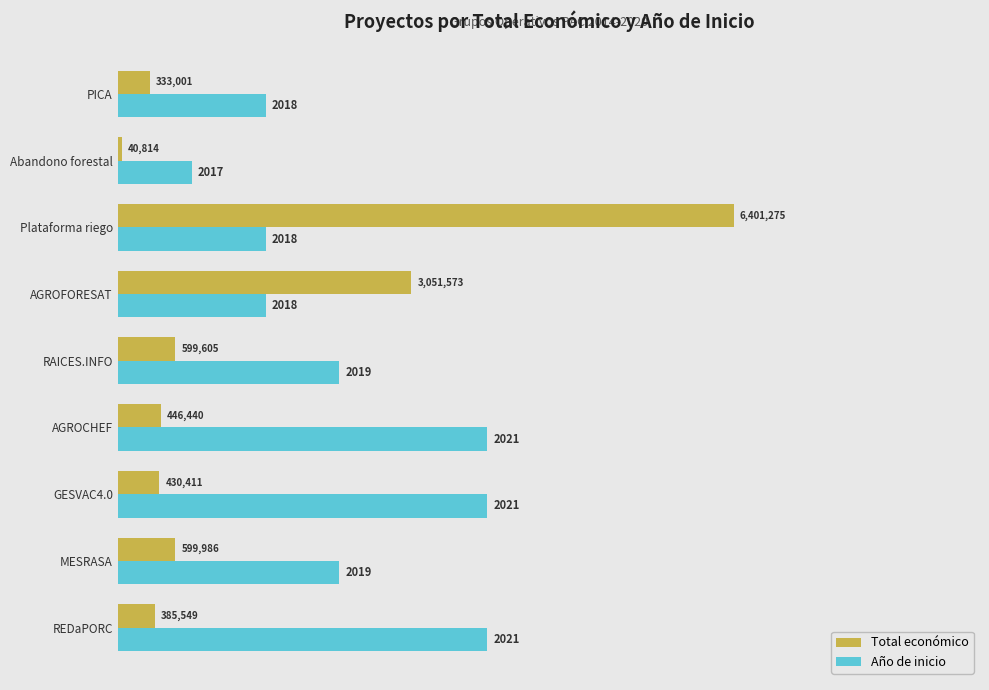

What are all the series names shown in the legend?

Total económico, Año de inicio